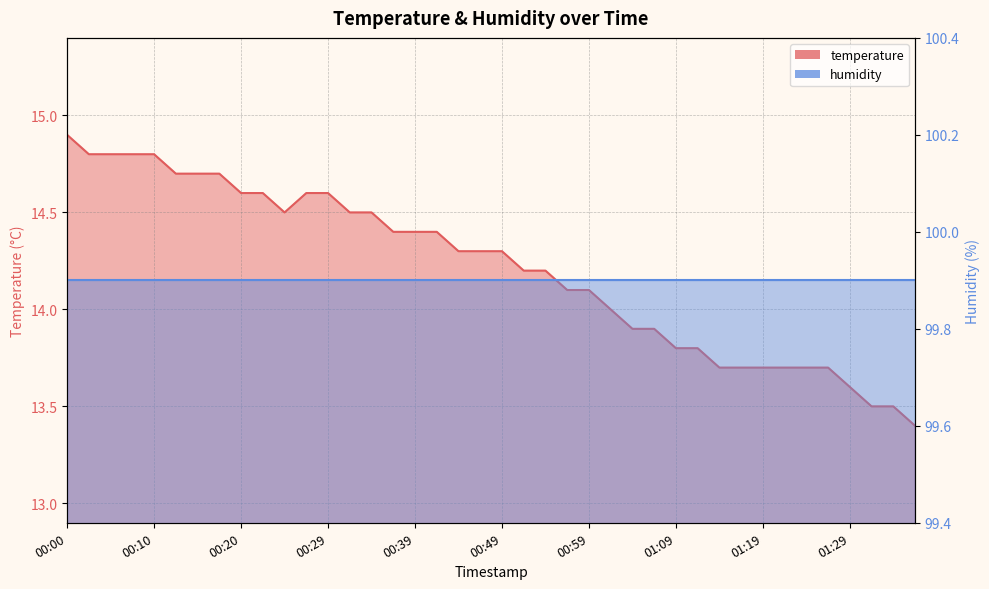

What is the ratio of the value at 00:08 to the value at 00:42?

1.0